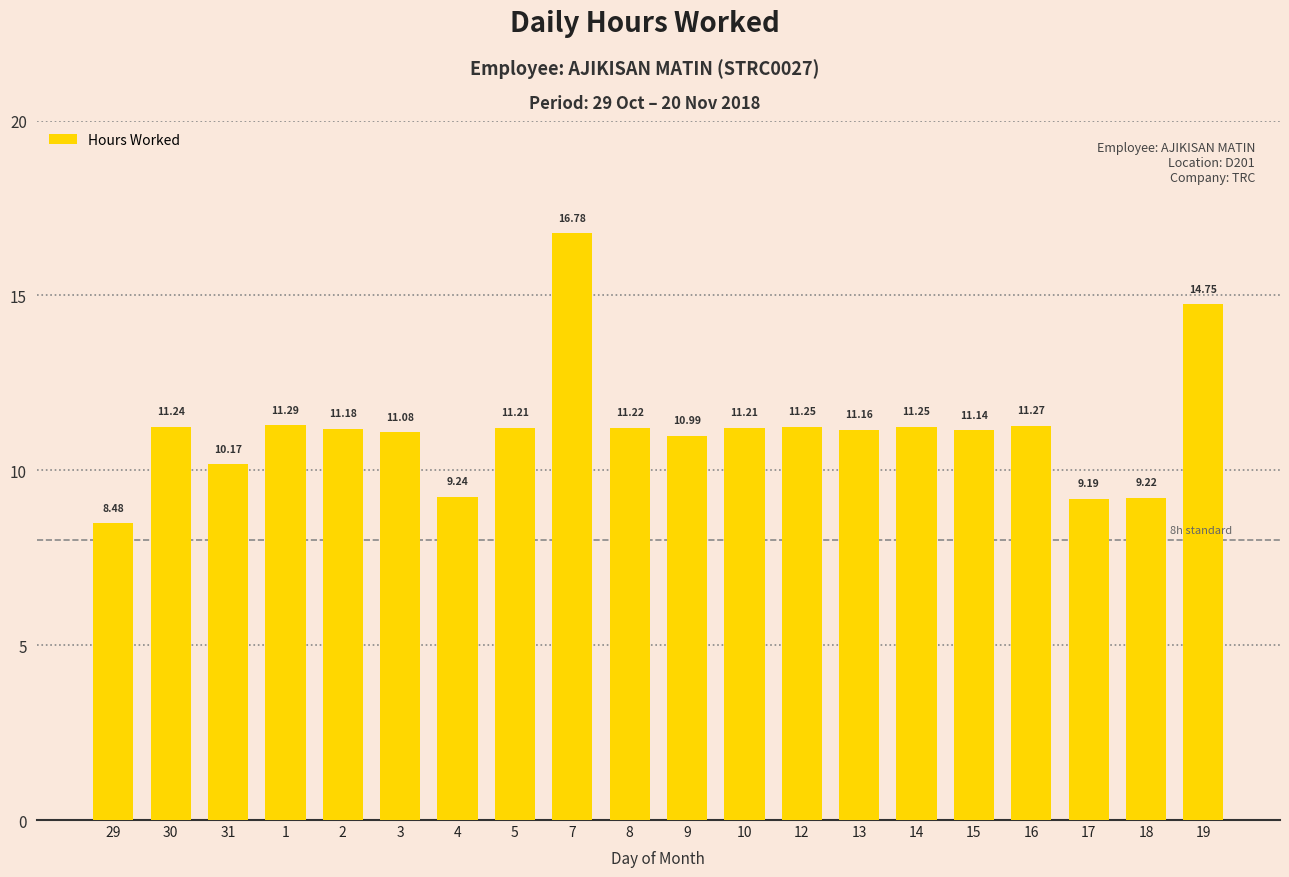

How many distinct data groups are displayed?

1